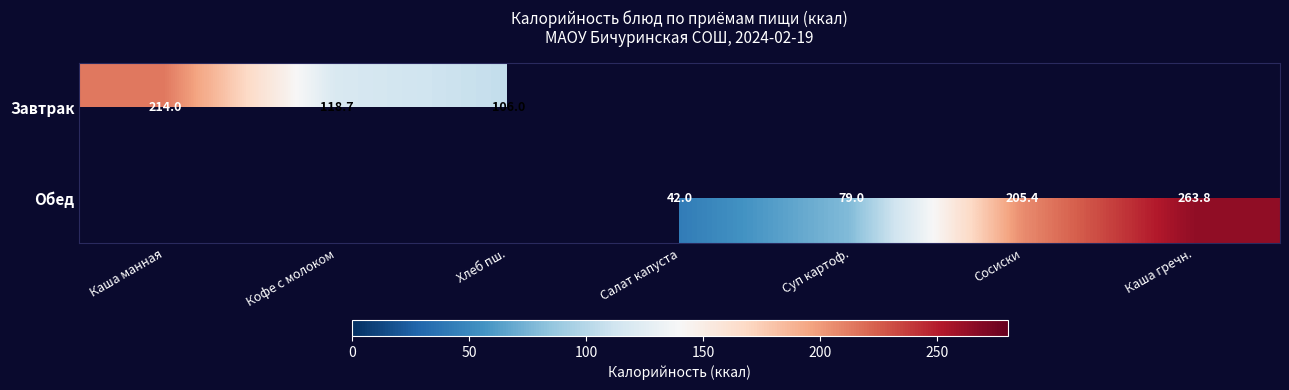

Is it true that Обед equals 79.0 at Суп картоф.?

True